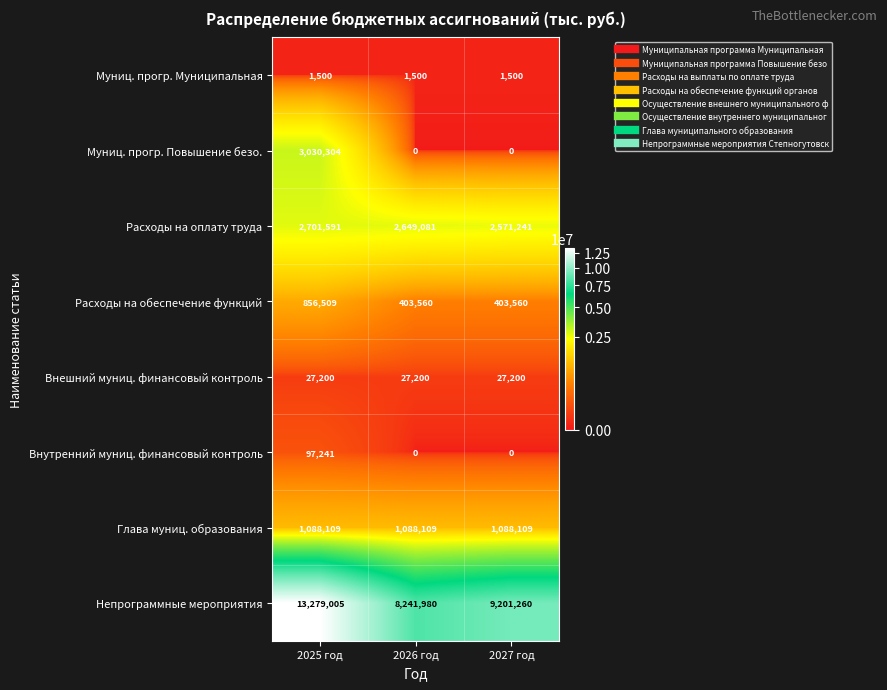

The value of Муниц. прогр. Муниципальная at 2027 год is 1500. True or false?

True